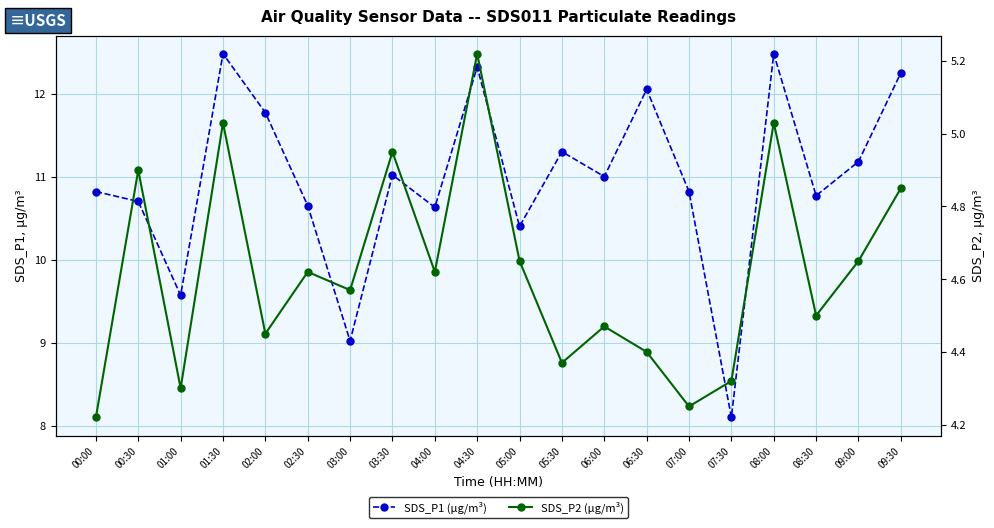

What is the spread (max minus min) of values at 08:30?

6.3